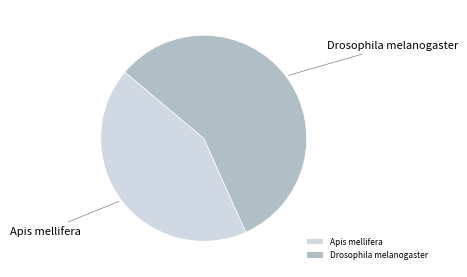

Which slice is the smallest?

Apis mellifera